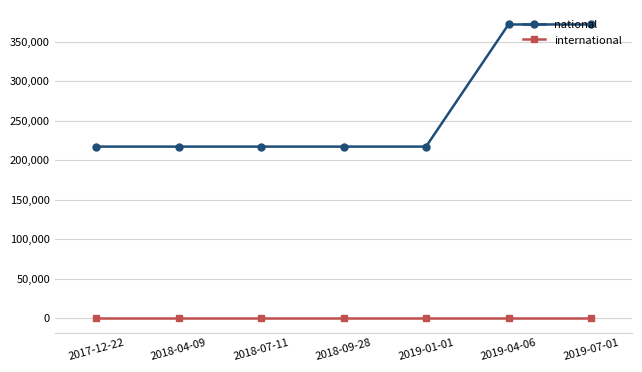

True or false: national and international intersect in this chart.

False